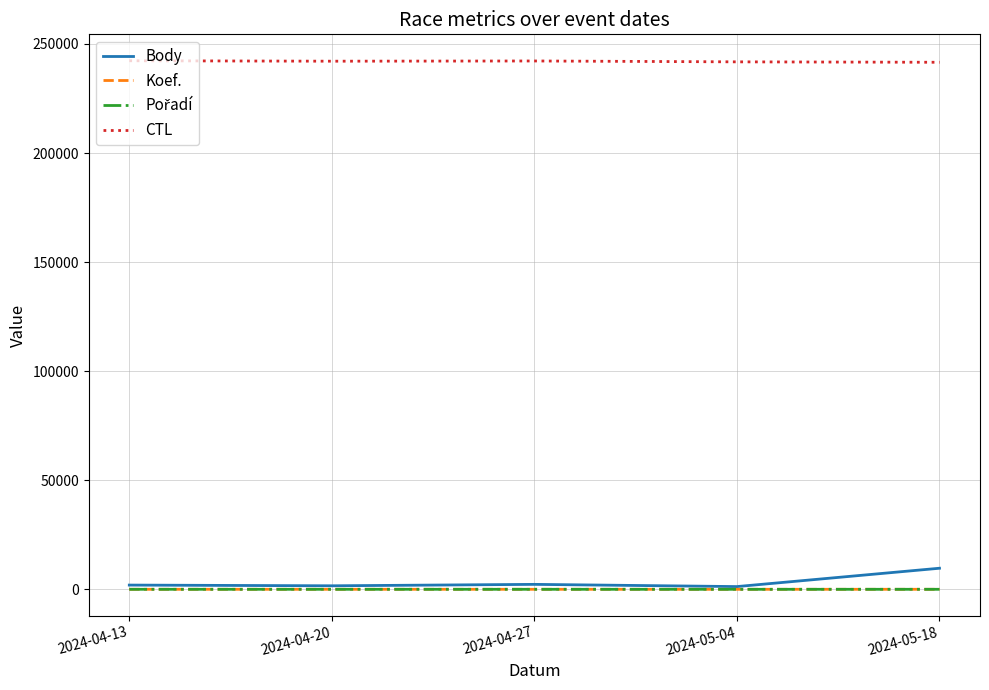

The value of CTL at 2024-05-04 is 241801. True or false?

True